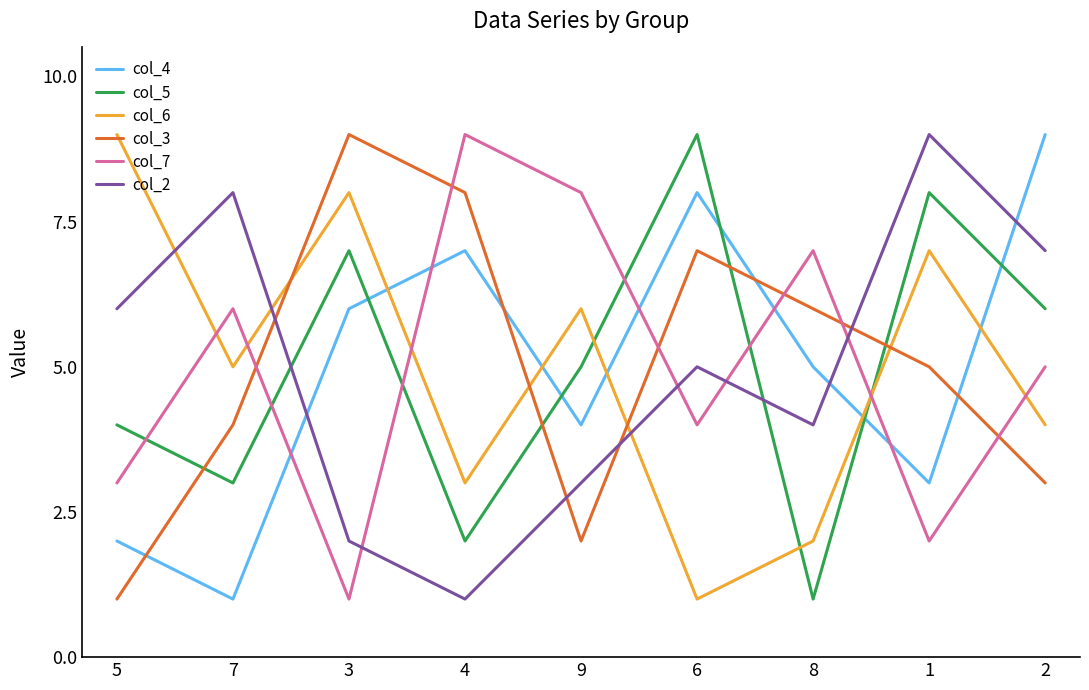

At 9, list the series in order from smallest to largest.

col_3, col_2, col_4, col_5, col_6, col_7